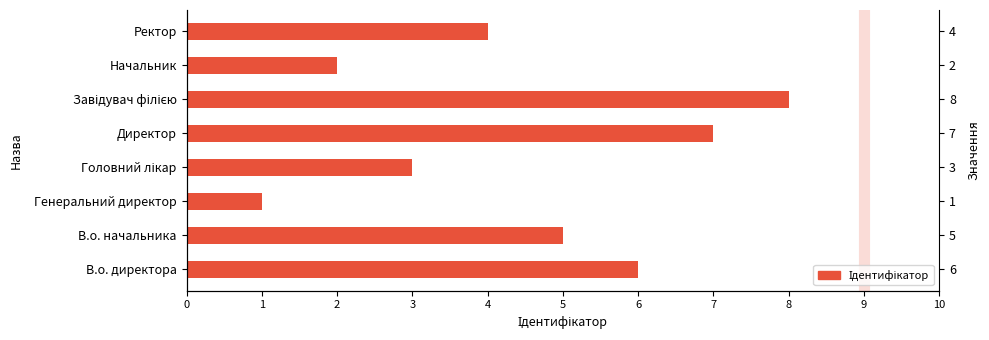

What is the difference between the values at В.о. директора and Завідувач філією?

2